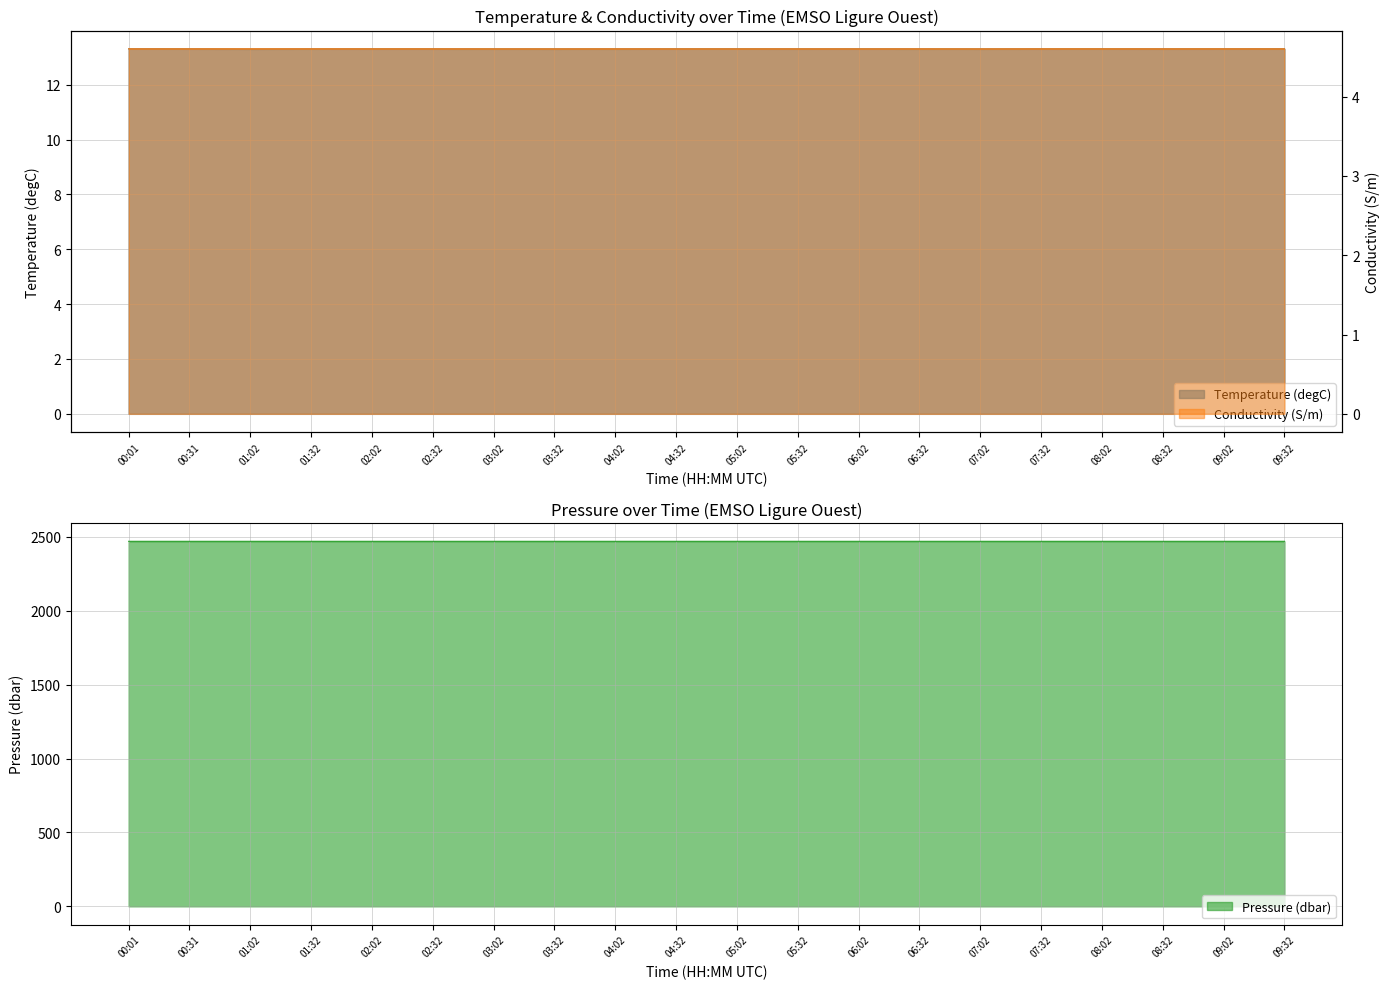

What is the lowest value of the Pressure (dbar) series?

2470.5